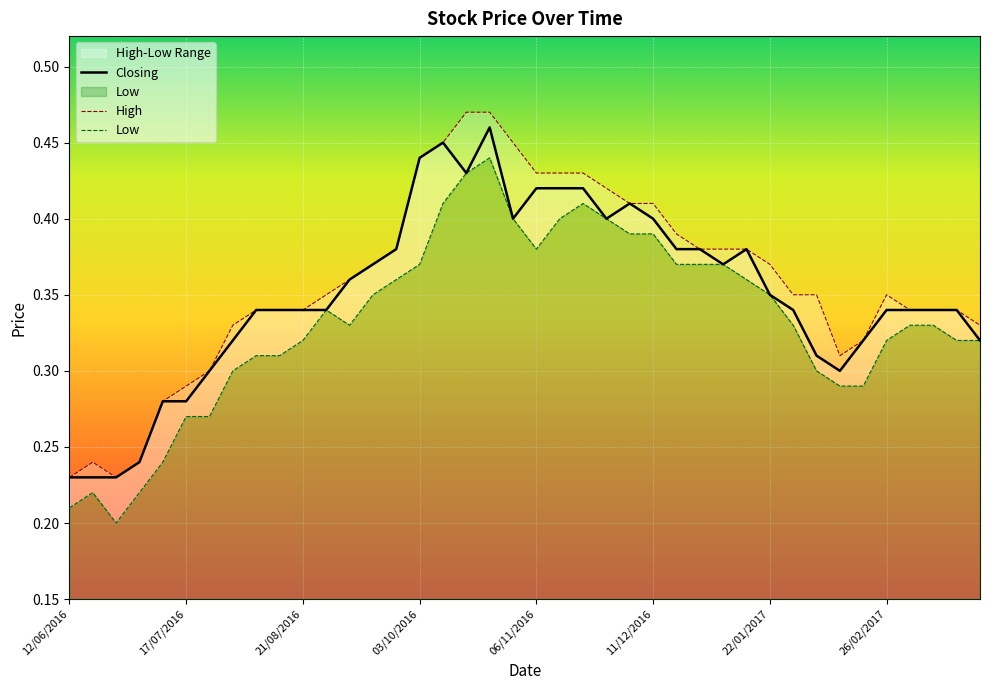

What is the value of the Closing point at the 22nd from the left?

0.4